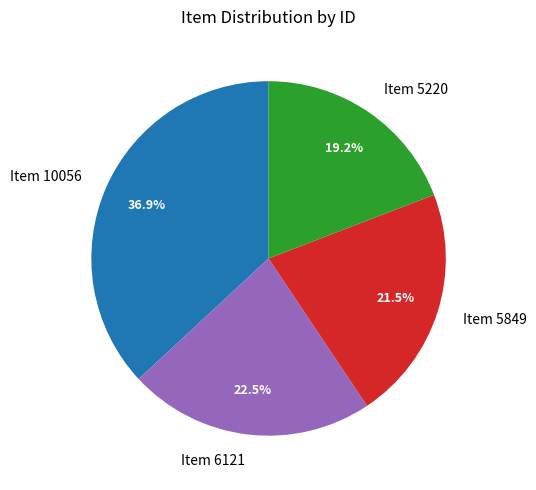

Is there a majority slice in this chart?

No